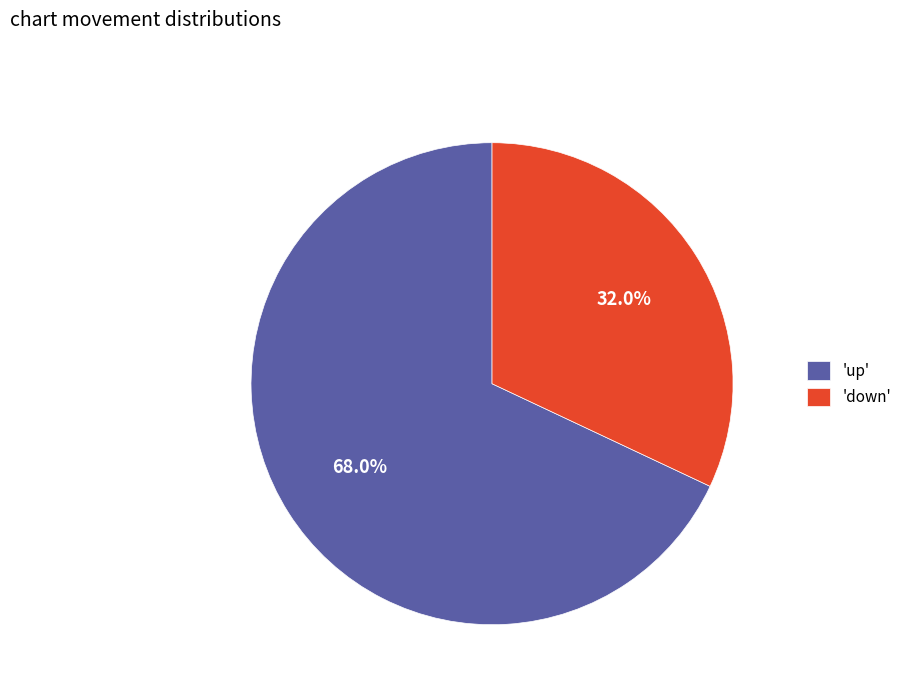

What is the ratio of the value at 'down' to the value at 'up'?

0.5